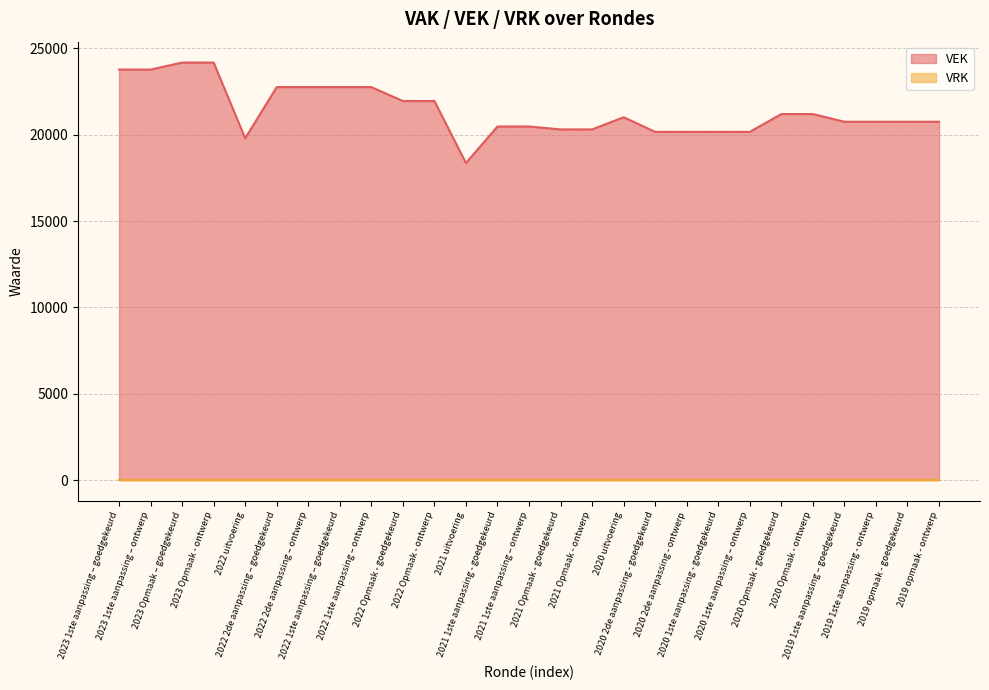

What is the label of the 4th point from the left?

2023 Opmaak - ontwerp